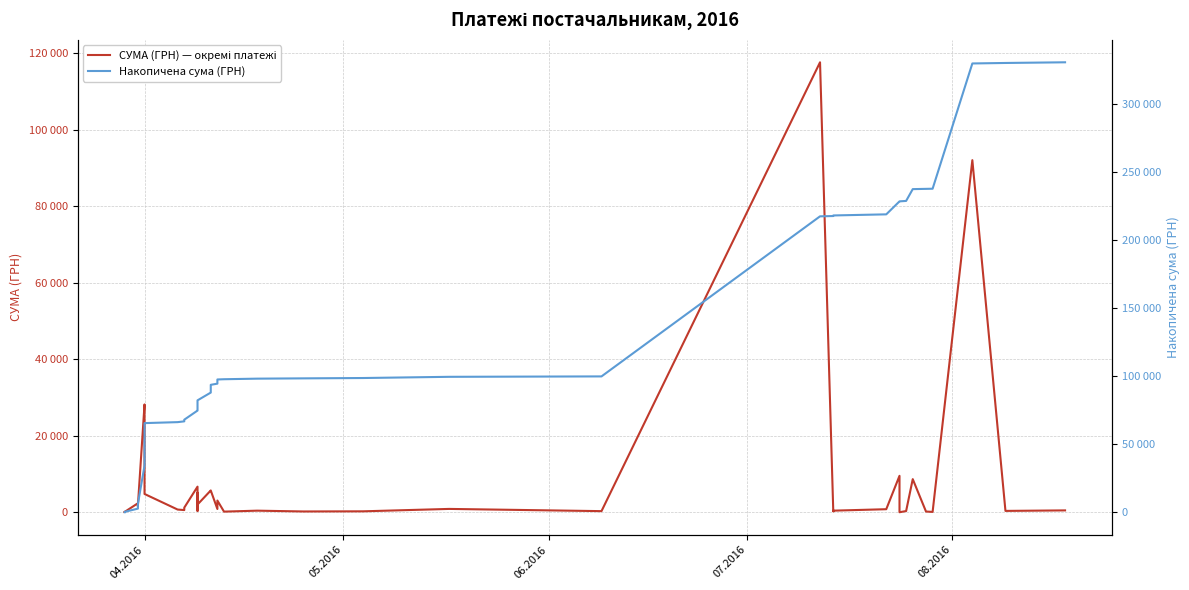

Which series has the widest spread of values?

Накопичена сума (ГРН)